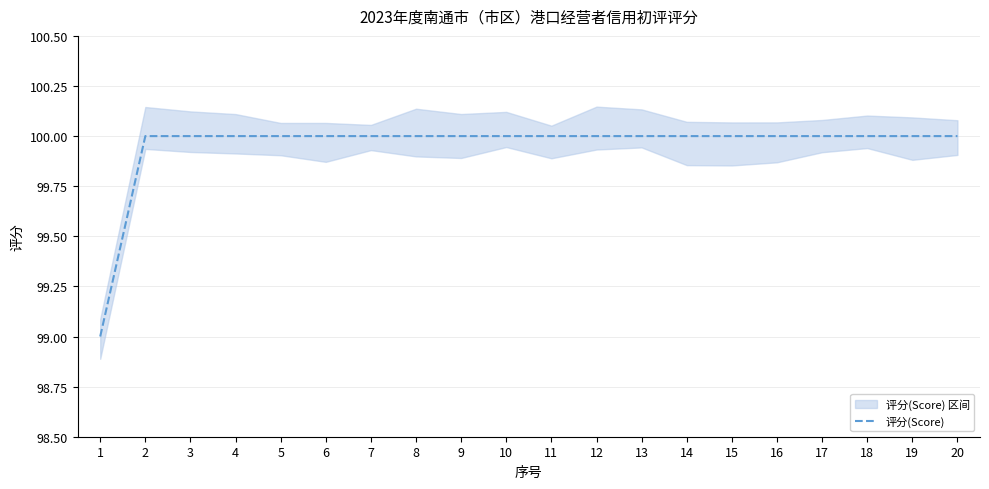

What is the value of the 11th point from the left?

100